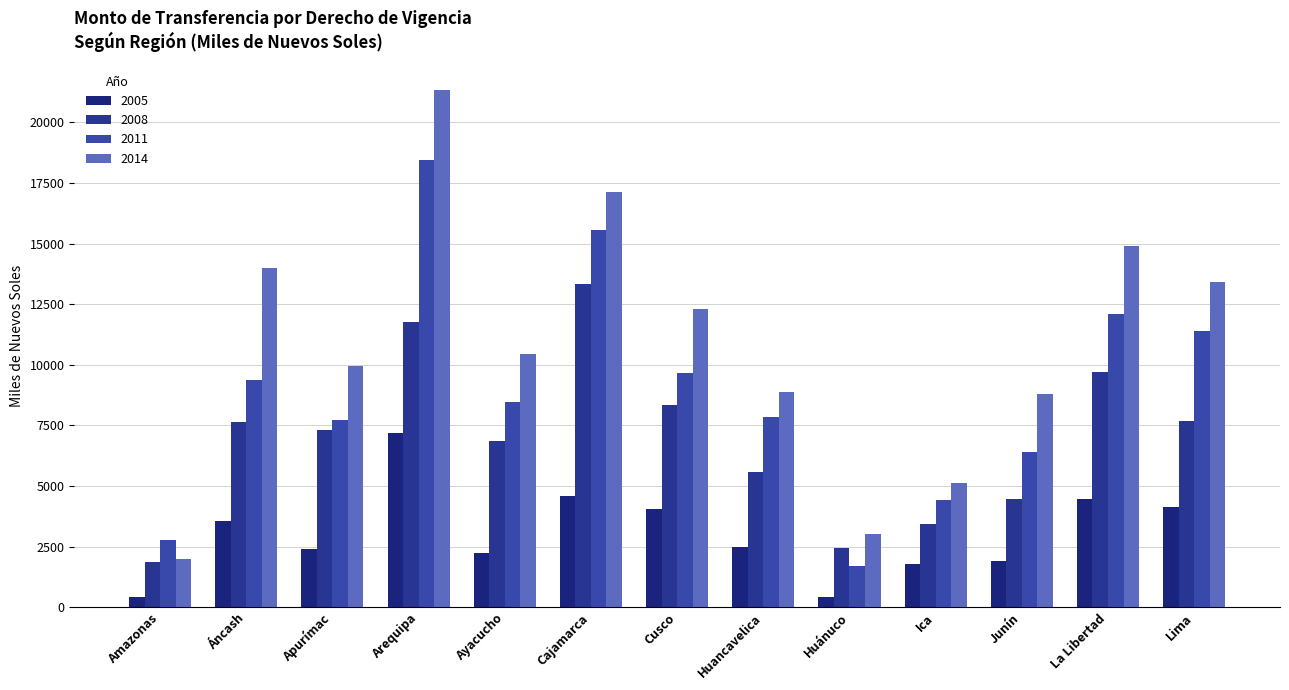

How many data points in 2008 are above 7312?

7